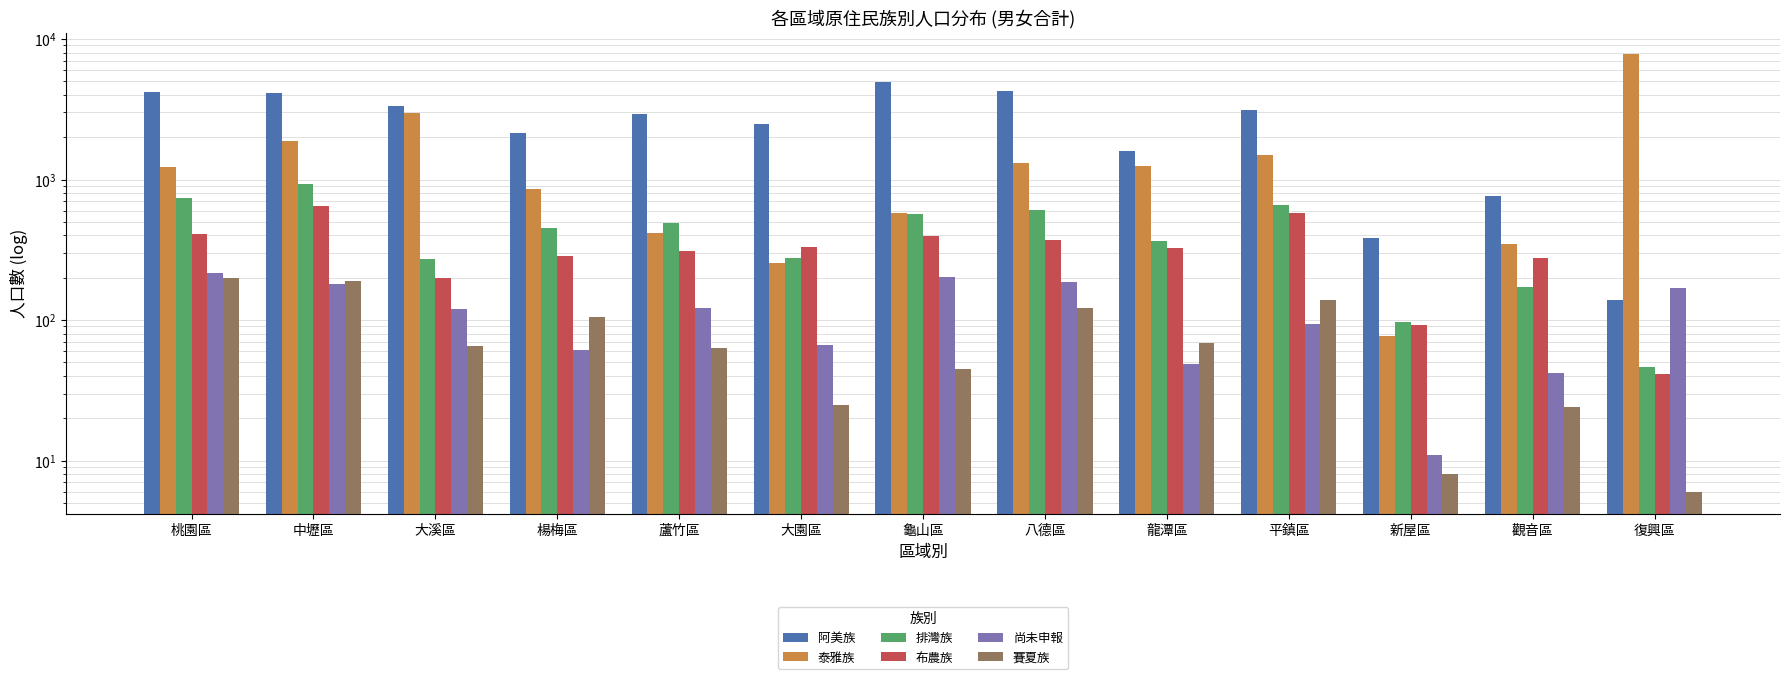

Reading left to right, extract all data points from this chart.

阿美族: 桃園區=4226	中壢區=4137	大溪區=3353	楊梅區=2152	蘆竹區=2906	大園區=2478	龜山區=4925	八德區=4233	龍潭區=1590	平鎮區=3132	新屋區=382	觀音區=757	復興區=140
泰雅族: 桃園區=1222	中壢區=1879	大溪區=2972	楊梅區=862	蘆竹區=416	大園區=253	龜山區=578	八德區=1303	龍潭區=1243	平鎮區=1501	新屋區=77	觀音區=345	復興區=7757
排灣族: 桃園區=740	中壢區=935	大溪區=273	楊梅區=452	蘆竹區=493	大園區=275	龜山區=572	八德區=611	龍潭區=364	平鎮區=661	新屋區=97	觀音區=172	復興區=46
布農族: 桃園區=410	中壢區=645	大溪區=200	楊梅區=287	蘆竹區=309	大園區=332	龜山區=396	八德區=370	龍潭區=326	平鎮區=578	新屋區=92	觀音區=277	復興區=41
尚未申報: 桃園區=215	中壢區=181	大溪區=120	楊梅區=61	蘆竹區=121	大園區=67	龜山區=202	八德區=186	龍潭區=49	平鎮區=94	新屋區=11	觀音區=42	復興區=168
賽夏族: 桃園區=198	中壢區=190	大溪區=65	楊梅區=105	蘆竹區=63	大園區=25	龜山區=45	八德區=121	龍潭區=69	平鎮區=139	新屋區=8	觀音區=24	復興區=6